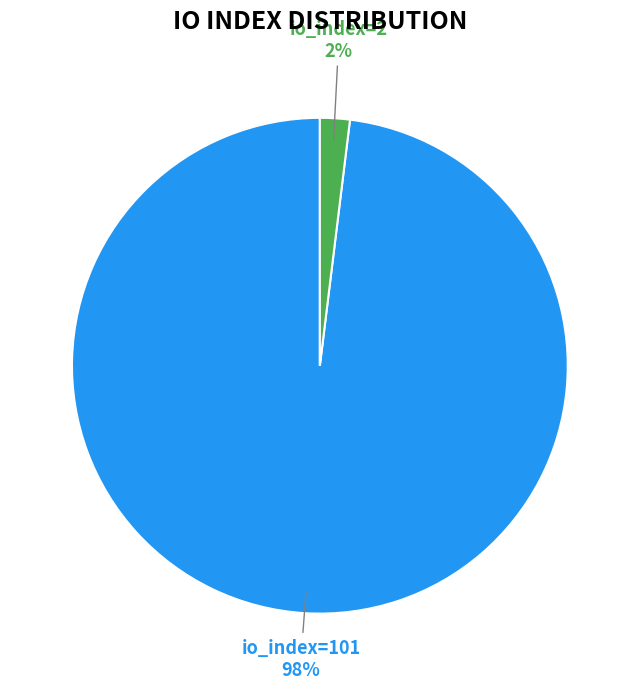

Which category has the biggest portion of the pie?

io_index=101